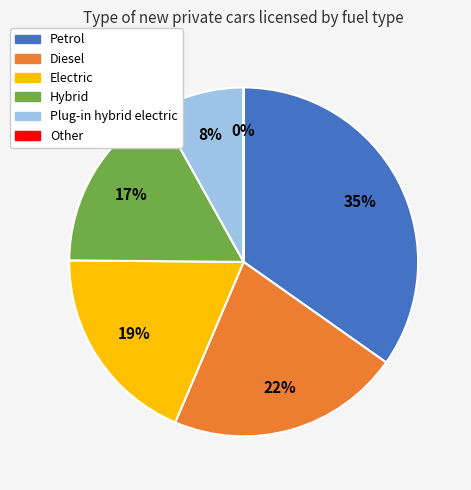

Is the sum of Hybrid and Plug-in hybrid electric greater than half?

No